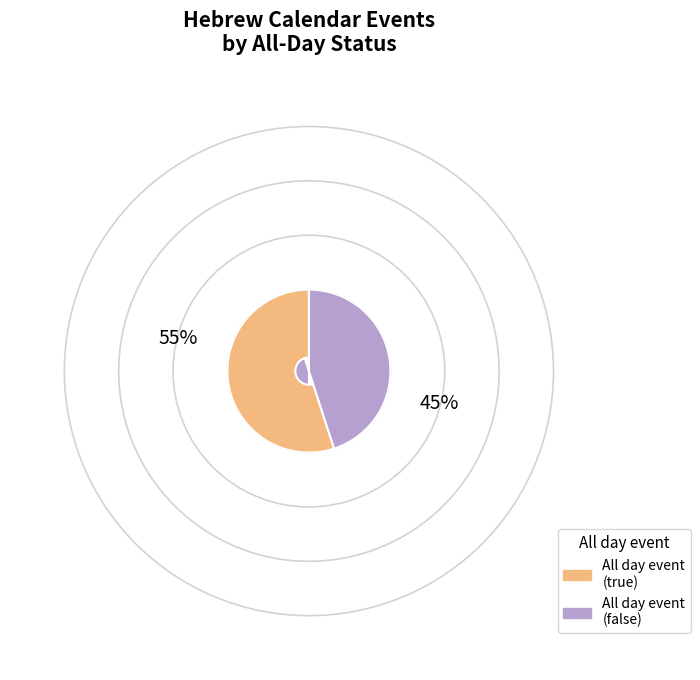

Does any single category account for the majority?

Yes